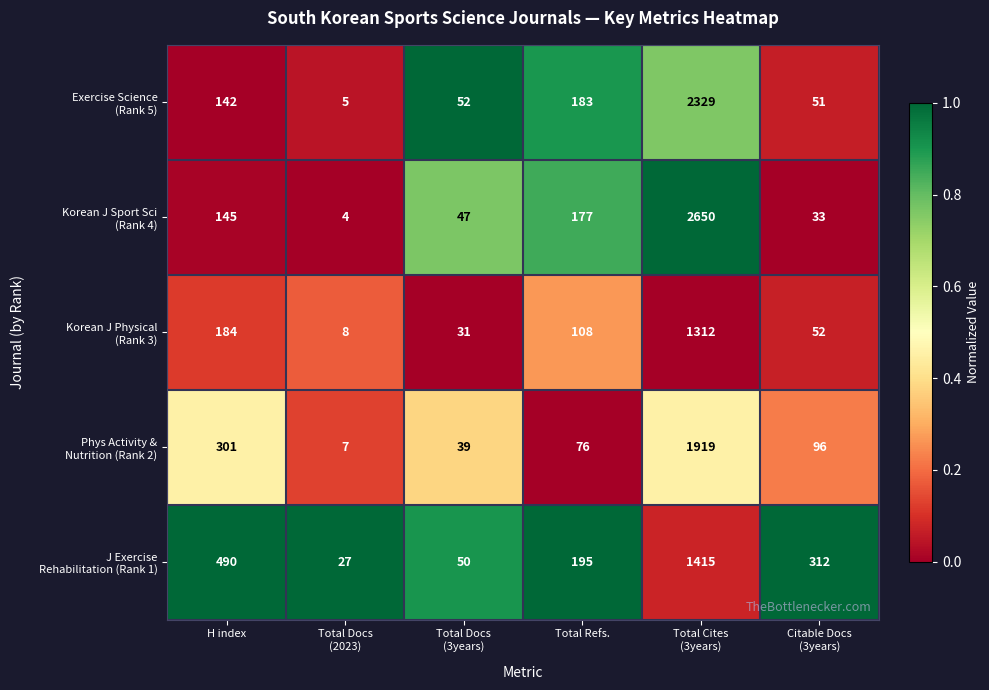

What is the total value across all series at Total Refs.?

739